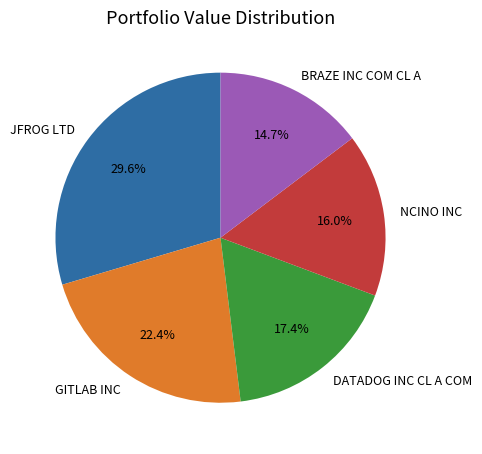

To the nearest percent, what percentage of the pie is GITLAB INC?

22%